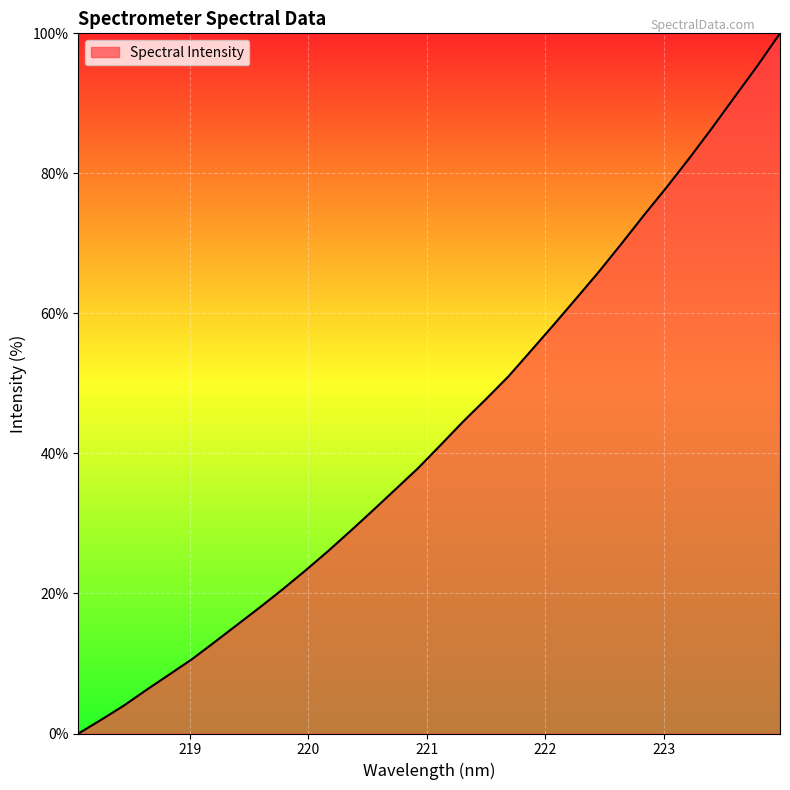

What is the difference between the maximum and second lowest values?

98.0